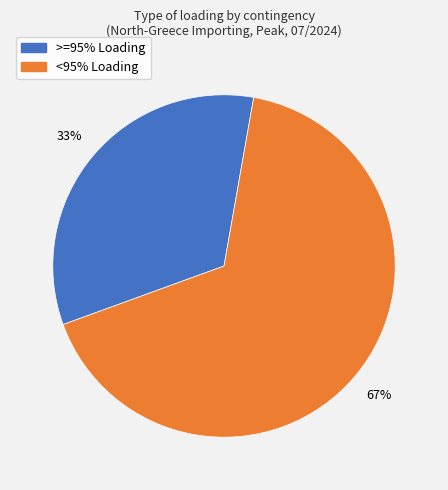

Is there a majority slice in this chart?

Yes